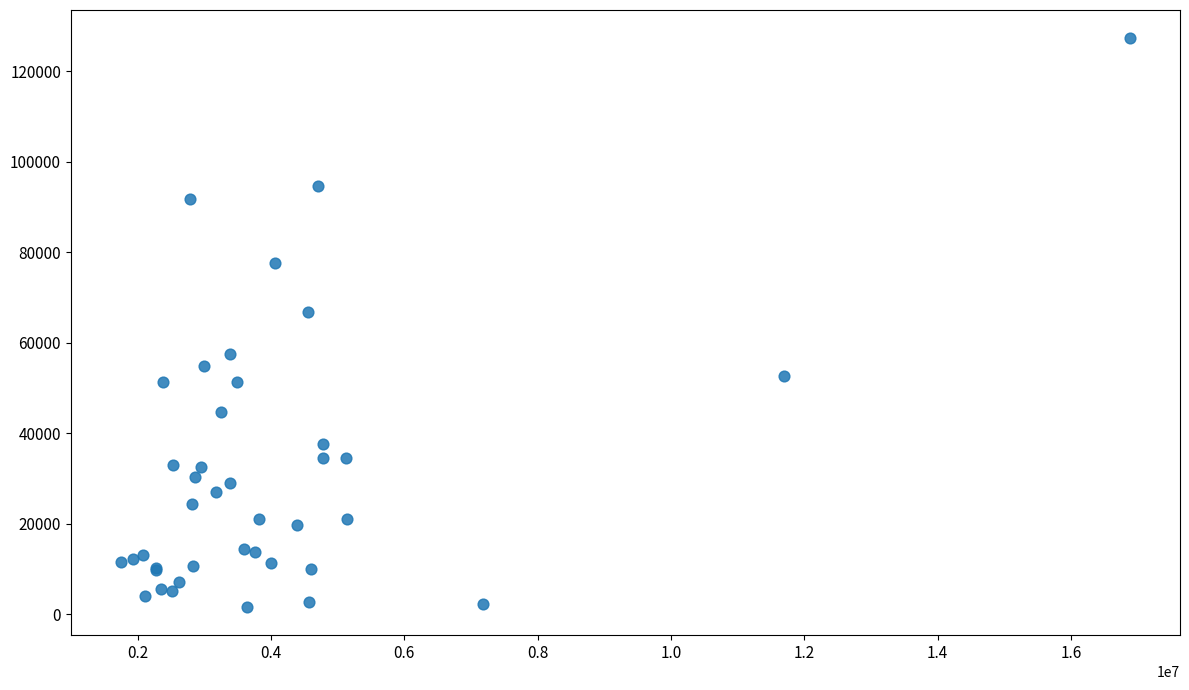

What Y value in the scatter plot is closest to 64422?

66804